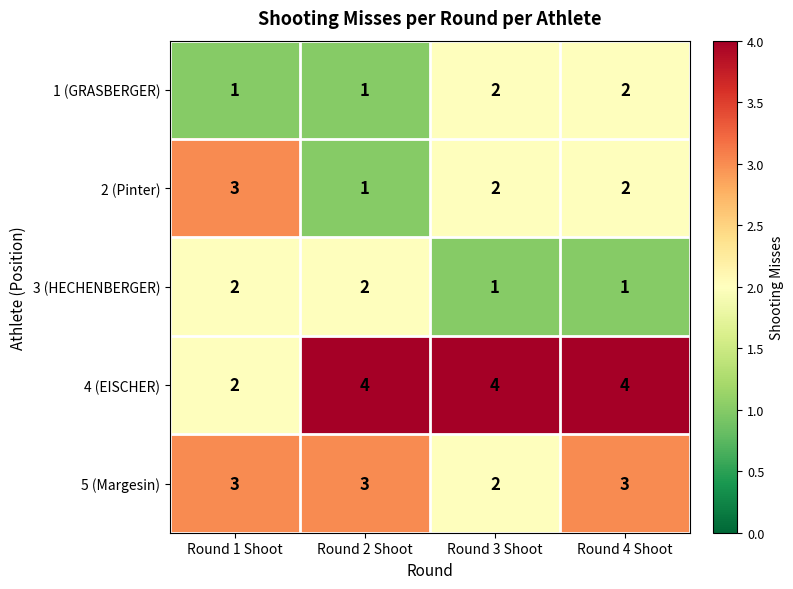

What is the difference between the highest and lowest values at Round 4 Shoot?

3